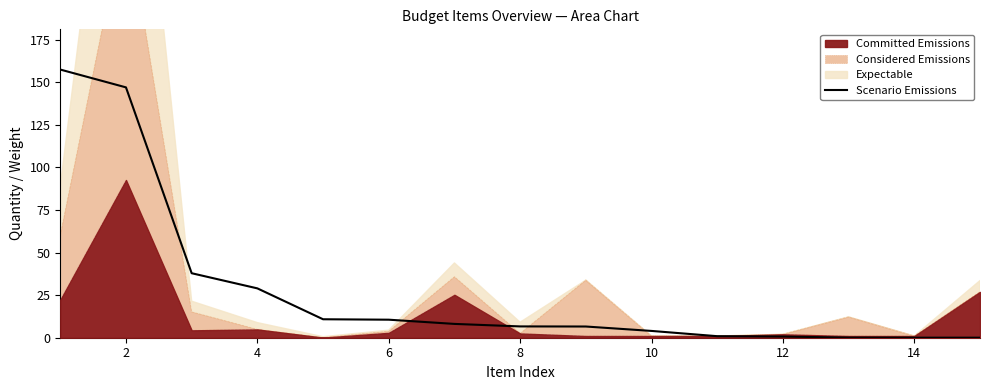

Does the chart display data point markers on the line(s)?

No